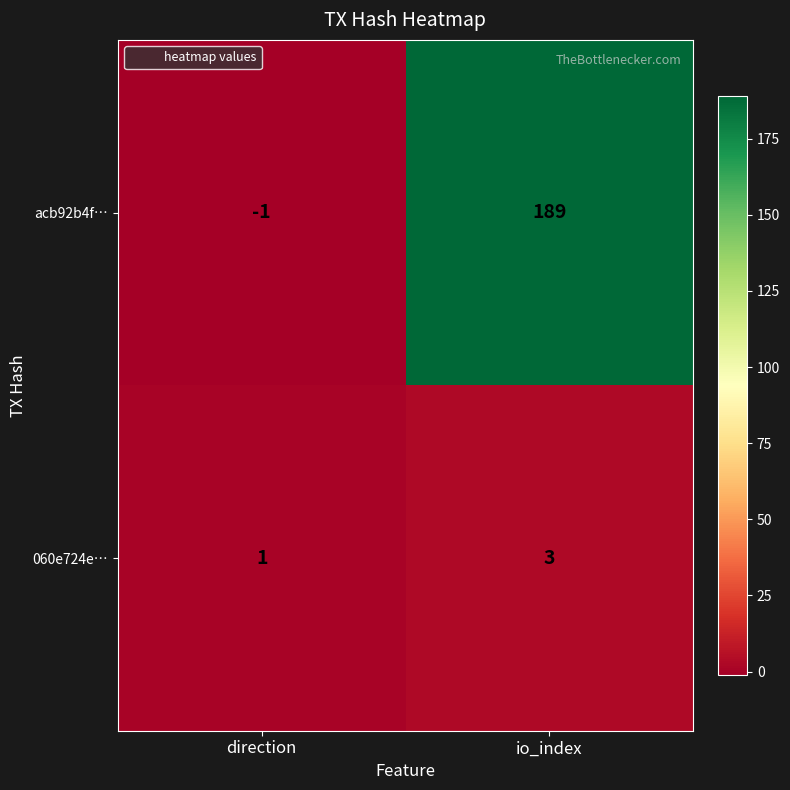

How many data points does each series have?

2